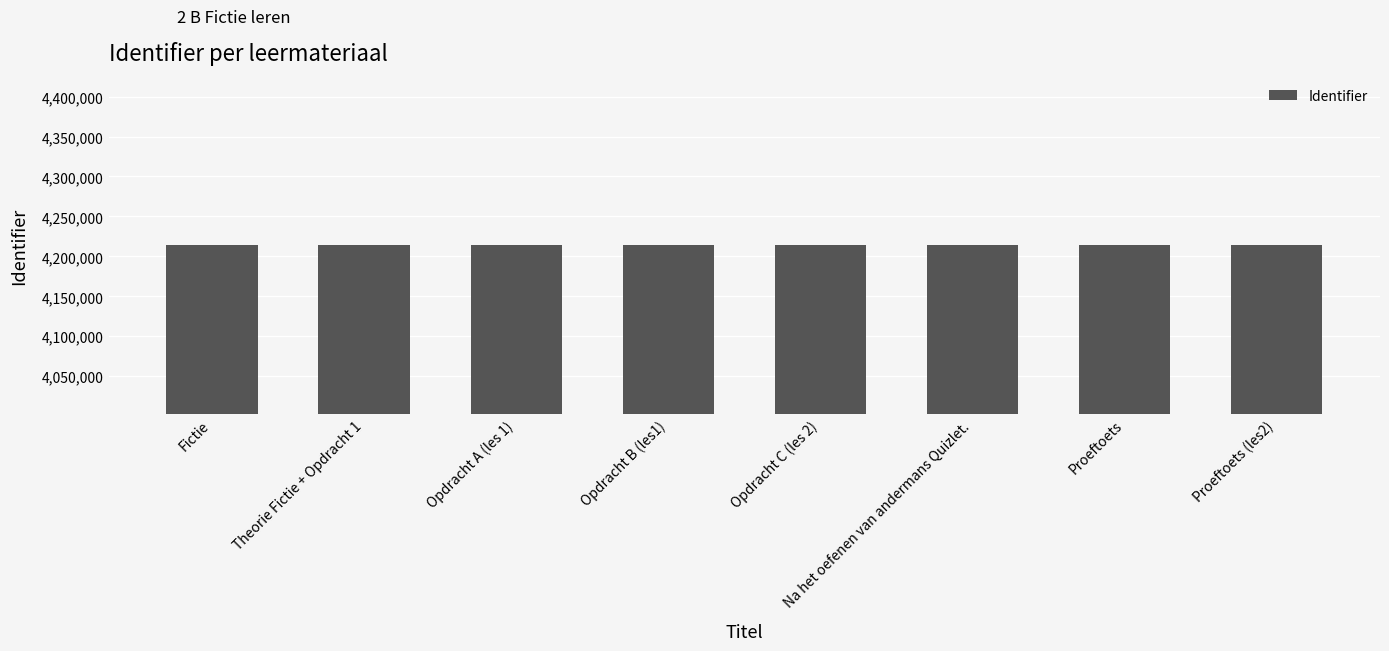

What is the value of the 5th bar from the left?

4213988